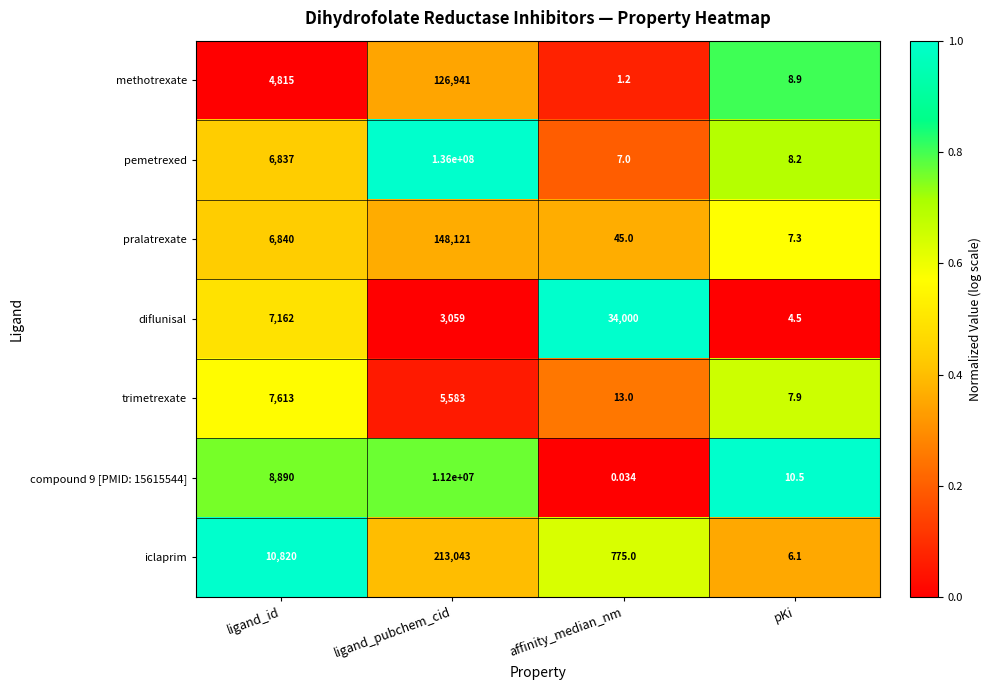

Which category has the highest value across all series?

ligand_pubchem_cid